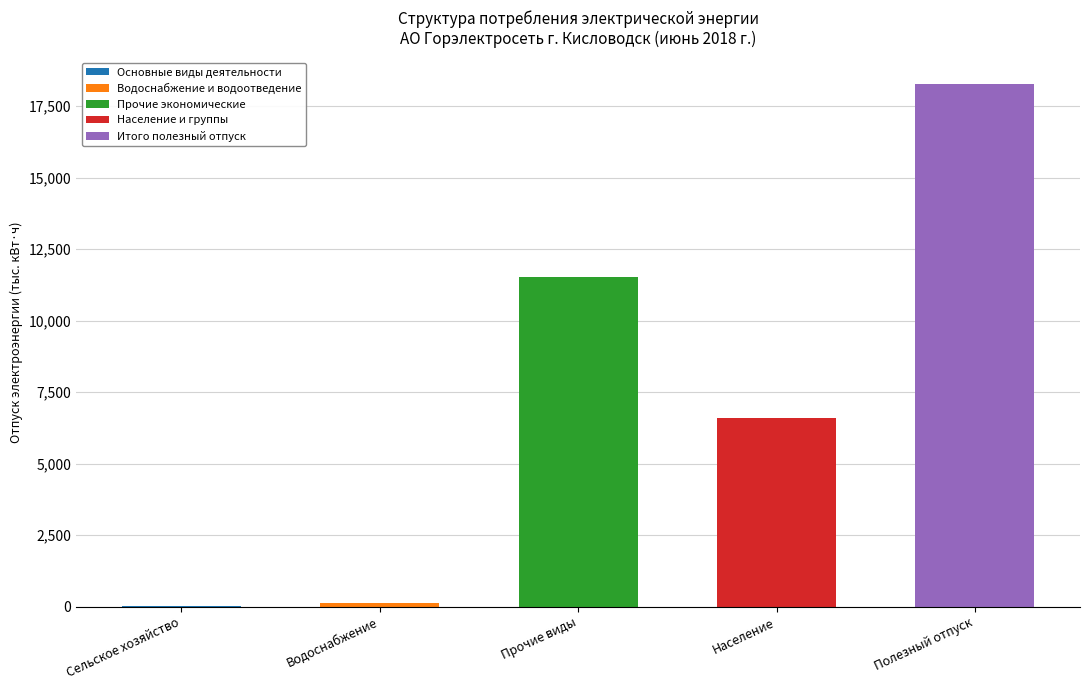

At which category is the sum across all series the highest?

Полезный отпуск